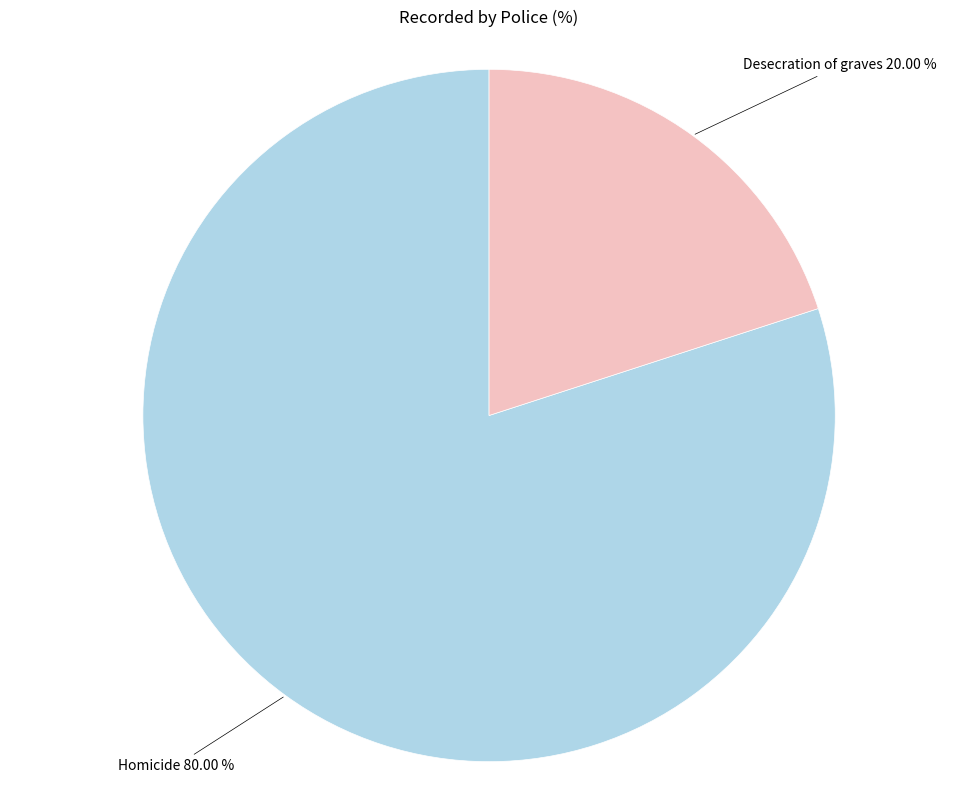

To the nearest percent, what is the difference between the largest and smallest slice percentages?

60%